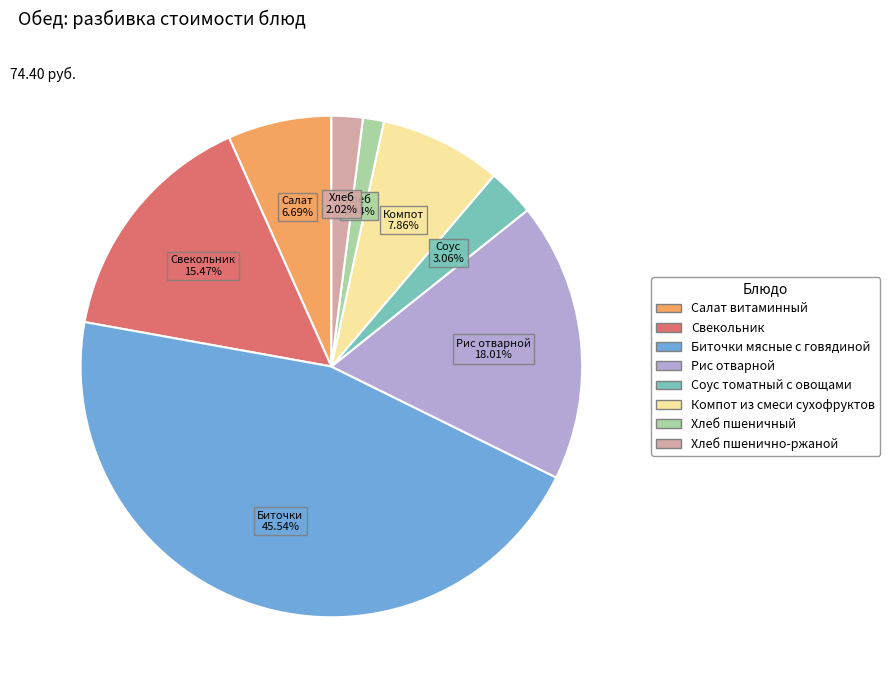

True or false: Хлеб пшенично-ржаной accounts for 2% of the total.

True